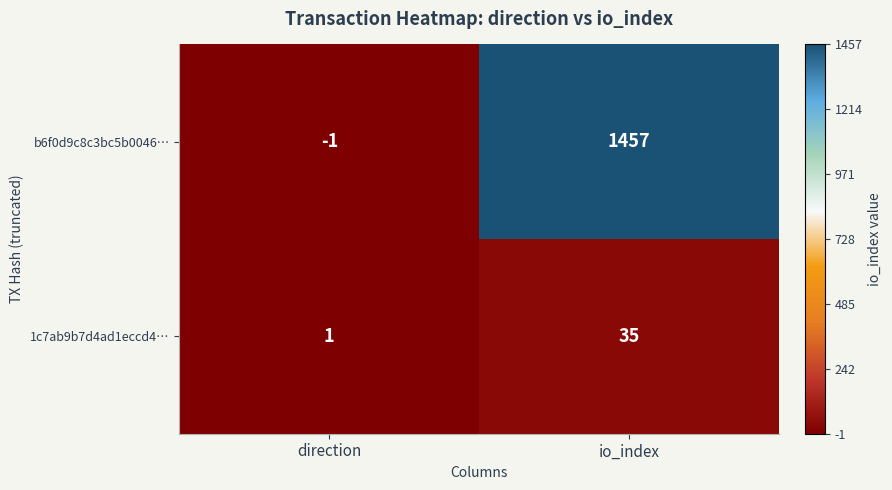

Rank the series by their maximum value, from highest to lowest.

b6f0d9c8c3bc5b0046…, 1c7ab9b7d4ad1eccd4…